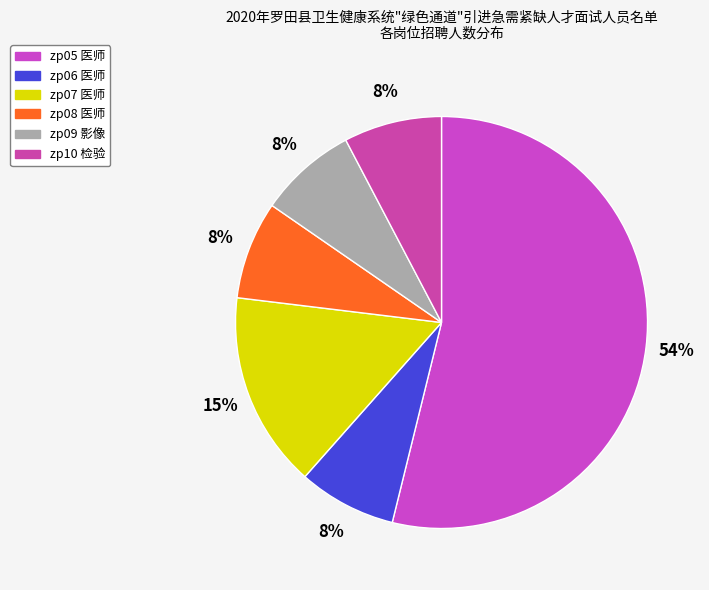

To the nearest percent, what is the difference between the largest and smallest slice percentages?

46%